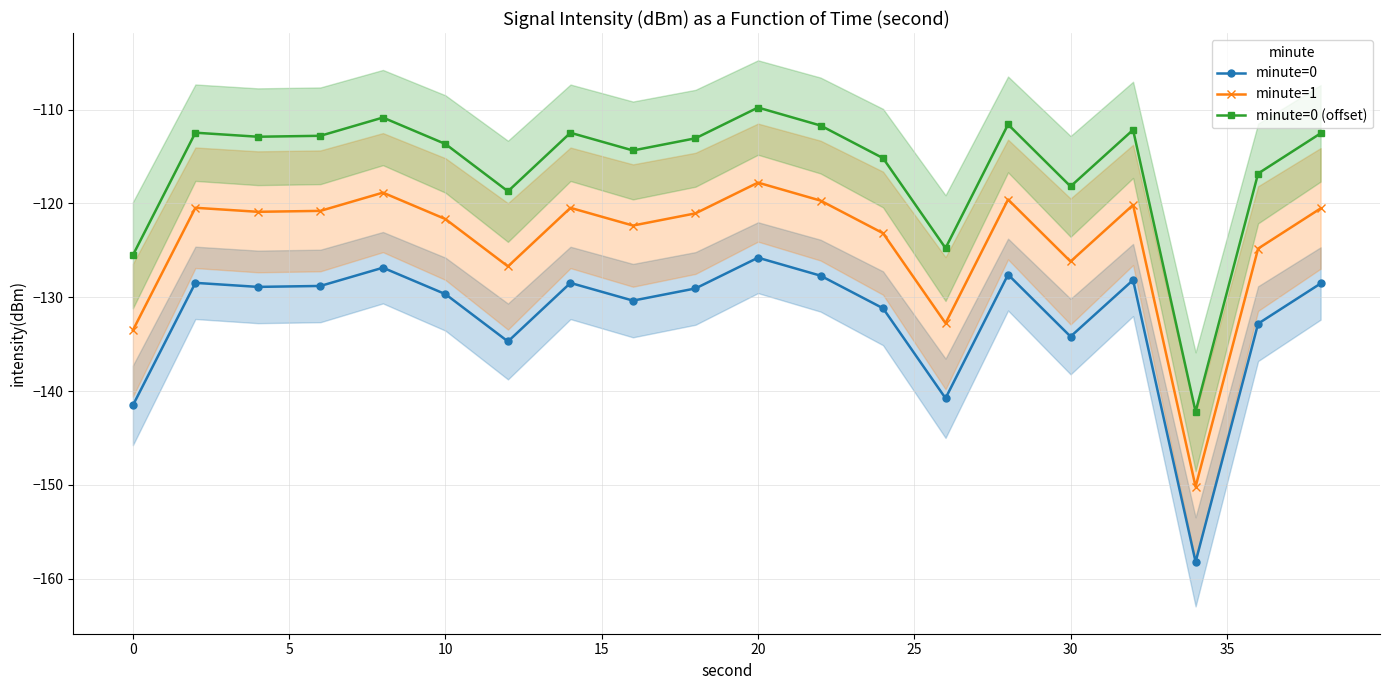

Does the chart display data point markers on the line(s)?

Yes